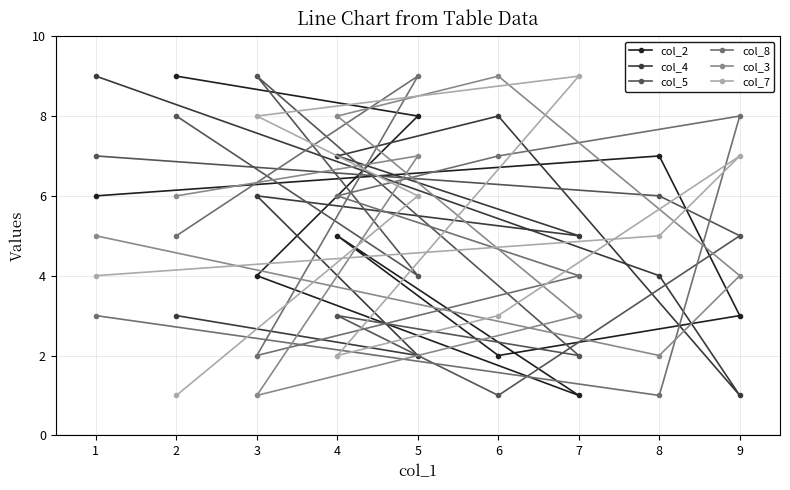

Reading left to right, list all the values displayed in this chart.

col_2: 1=6	2=9	3=4	4=5	5=8	6=2	7=1	8=7	9=3
col_4: 1=9	2=3	3=6	4=7	5=2	6=8	7=5	8=4	9=1
col_5: 1=7	2=8	3=9	4=3	5=4	6=1	7=2	8=6	9=5
col_8: 1=3	2=5	3=2	4=6	5=9	6=7	7=4	8=1	9=8
col_3: 1=5	2=6	3=1	4=8	5=7	6=9	7=3	8=2	9=4
col_7: 1=4	2=1	3=8	4=2	5=6	6=3	7=9	8=5	9=7